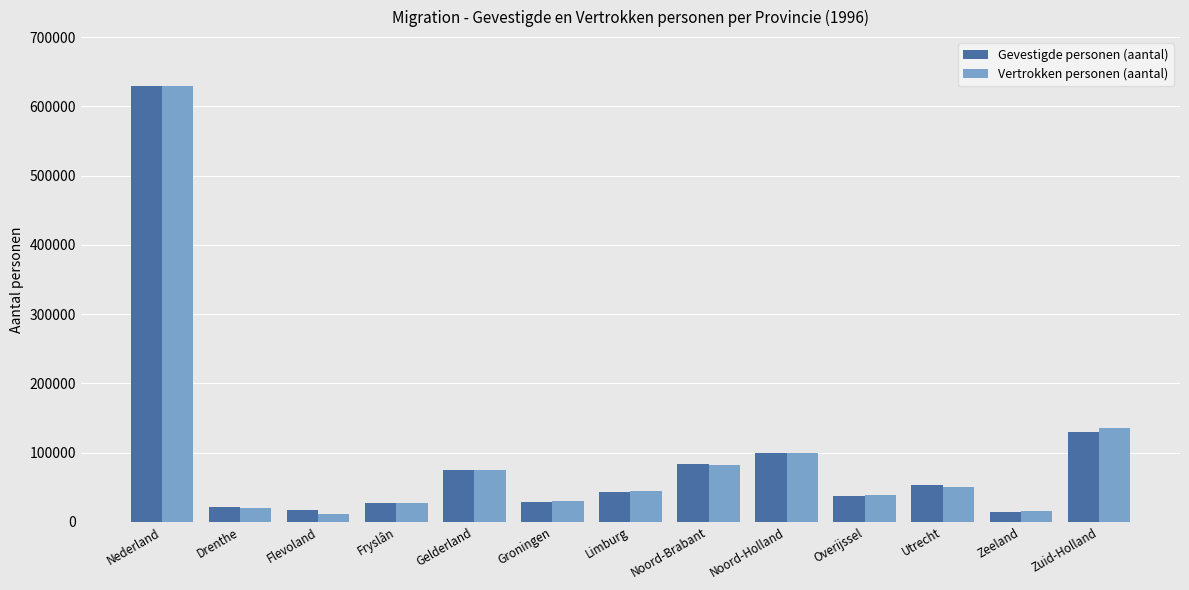

At how many categories does at least one series exceed 625057?

1